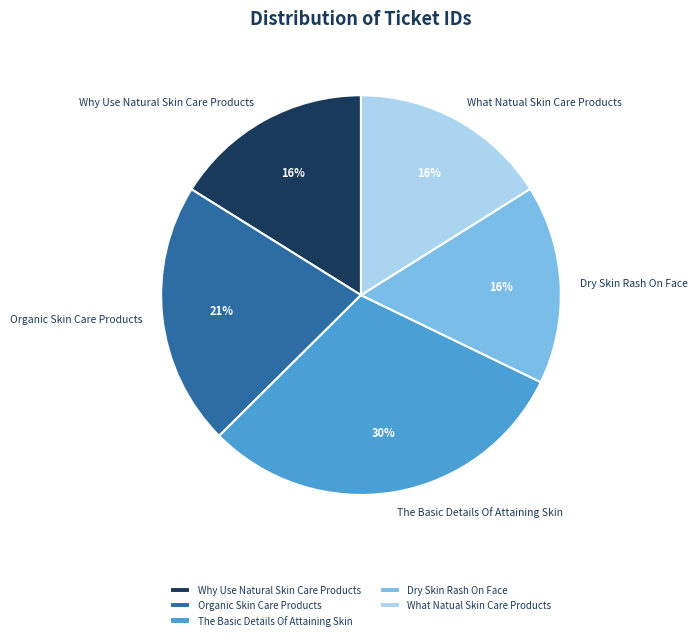

To the nearest percent, what is the difference between the largest and smallest slice percentages?

14%